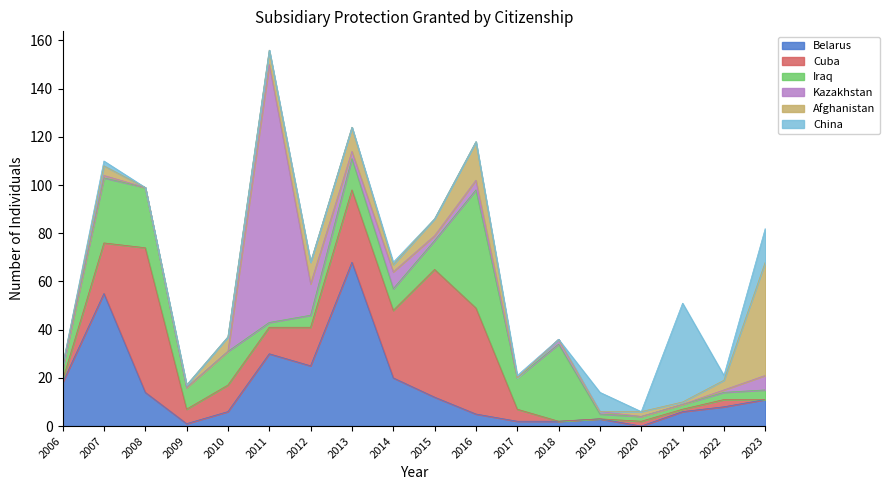

True or false: Kazakhstan and China intersect in this chart.

True